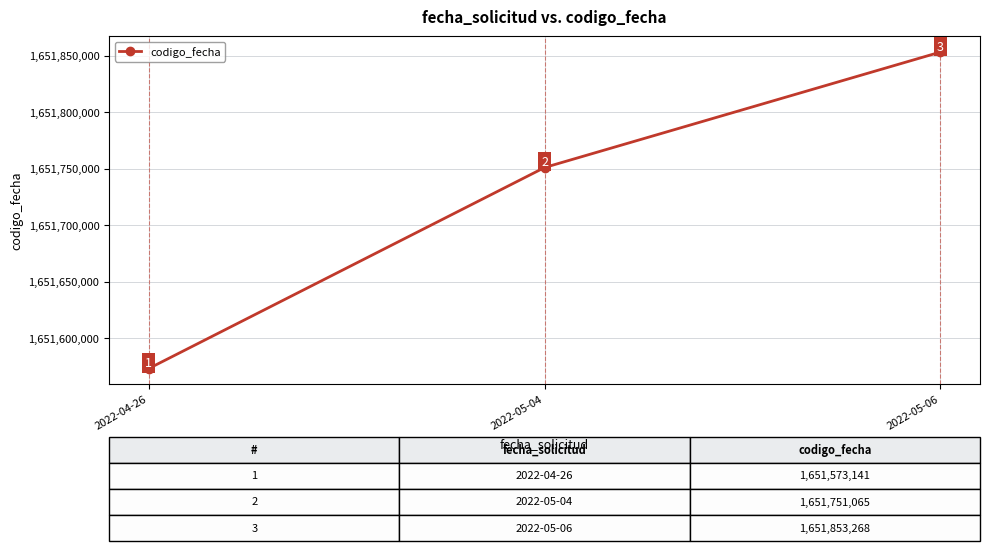

Reading left to right, what are all the values shown in this chart?

2022-04-26=1651573141	2022-05-04=1651751065	2022-05-06=1651853268